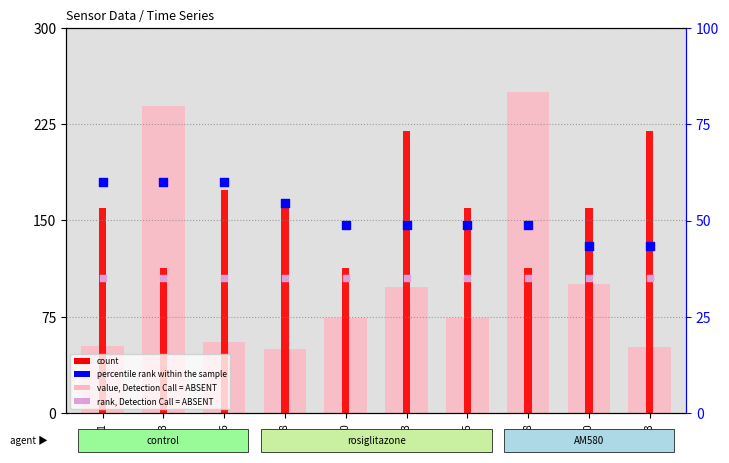

Is the value of percentile rank within the sample at 00:01 greater than the value of rank, Detection Call = ABSENT at 00:06?

Yes